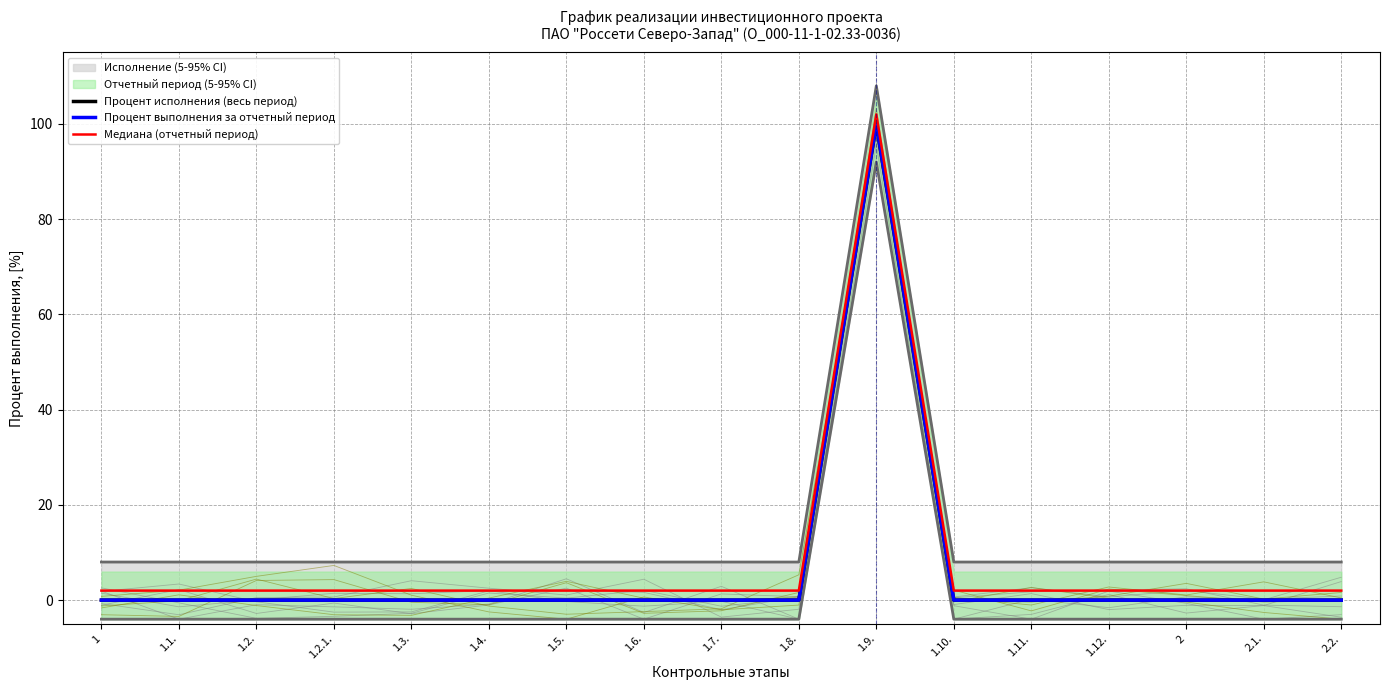

At which label does Медиана (отчетный период) reach its peak?

1.9.